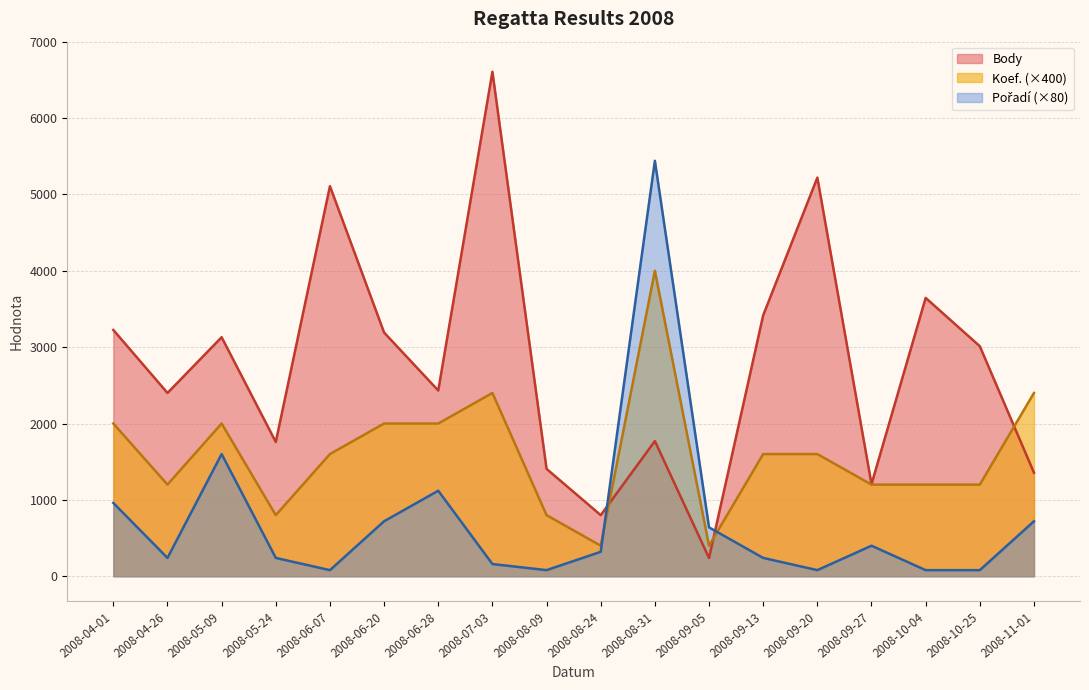

True or false: Body and Pořadí intersect in this chart.

True